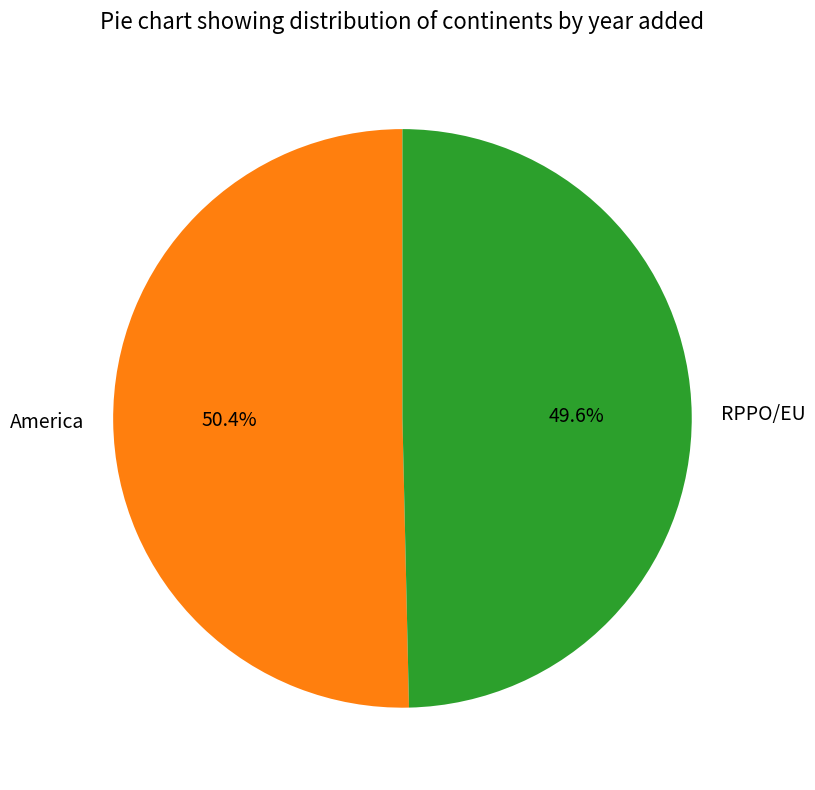

Count the number of slices in the pie.

2